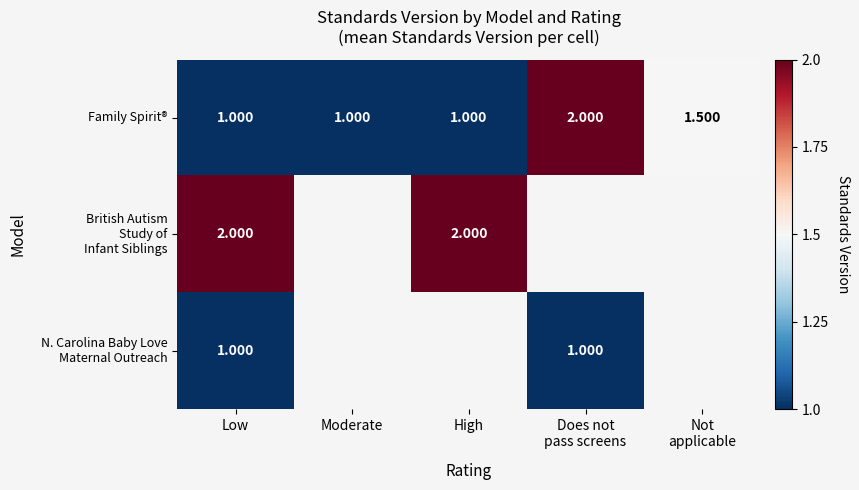

The N. Carolina Baby Love Maternal Outreach series shows 1.0 at Does not pass screens. True or false?

True